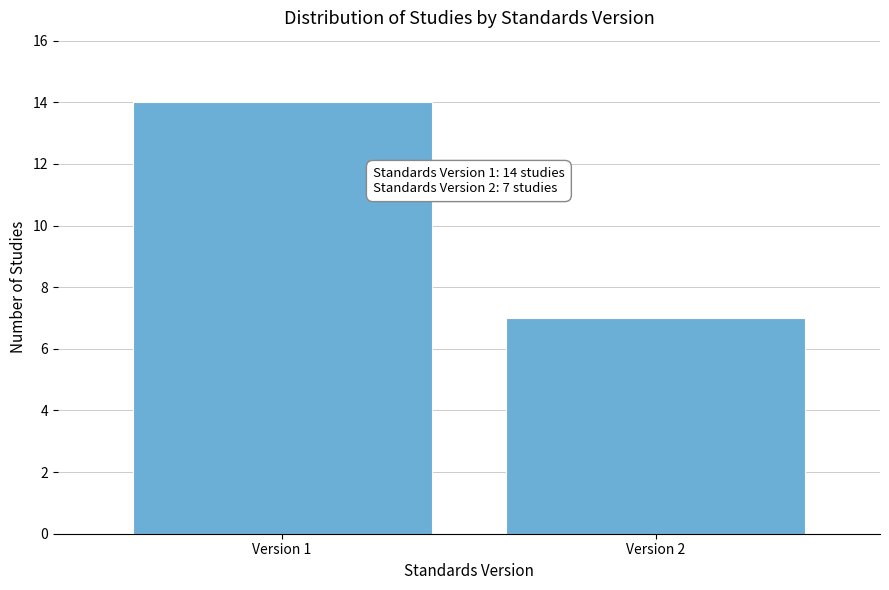

Reading right to left, transcribe all the data shown in this chart.

Version 2=7	Version 1=14